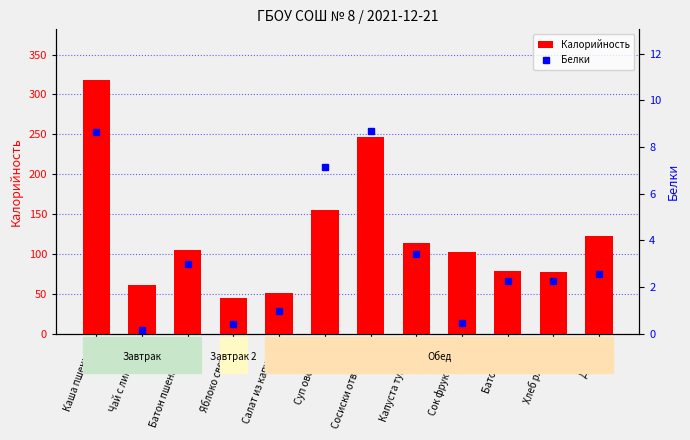

Reading left to right, list all the values displayed in this chart.

Калорийность: Каша пшенная=318.0	Чай с лимоном=61.8	Батон пшеничный=104.7	Яблоко свежее=44.4	Салат из капусты=51.2	Суп овощной=155.5	Сосиски отварные=247.2	Капуста тушеная=114.3	Сок фруктовый=102.3	Батон бел.=78.5	Хлеб ржаной=77.4	Десерт=122.7
Белки: Каша пшенная=8.6	Чай с лимоном=0.2	Батон пшеничный=3.0	Яблоко свежее=0.4	Салат из капусты=1.0	Суп овощной=7.1	Сосиски отварные=8.7	Капуста тушеная=3.4	Сок фруктовый=0.5	Батон бел.=2.2	Хлеб ржаной=2.3	Десерт=2.5